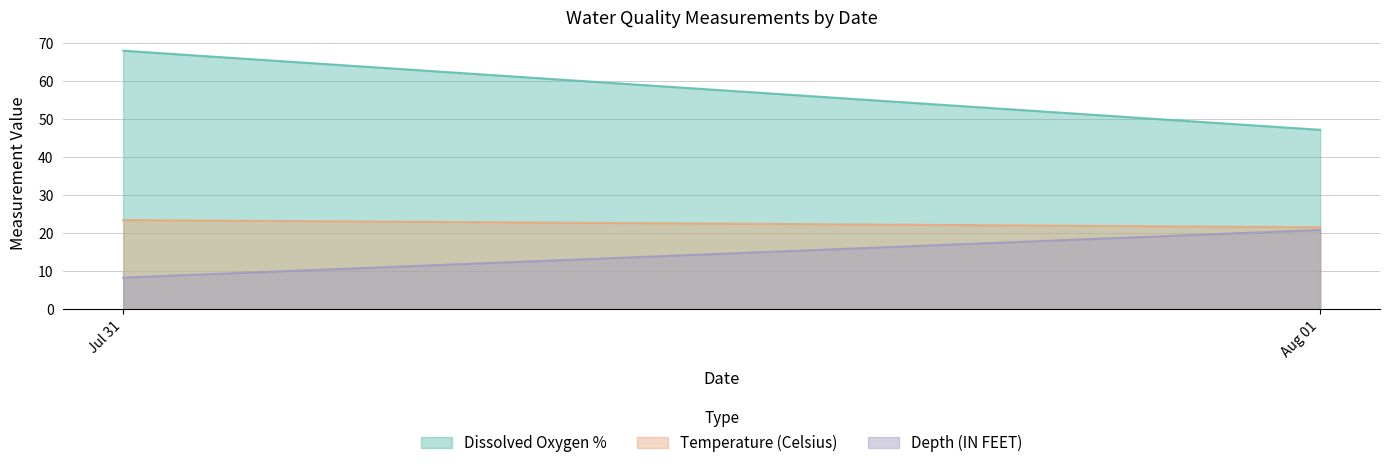

Which series has the largest total across all categories?

Dissolved Oxygen %